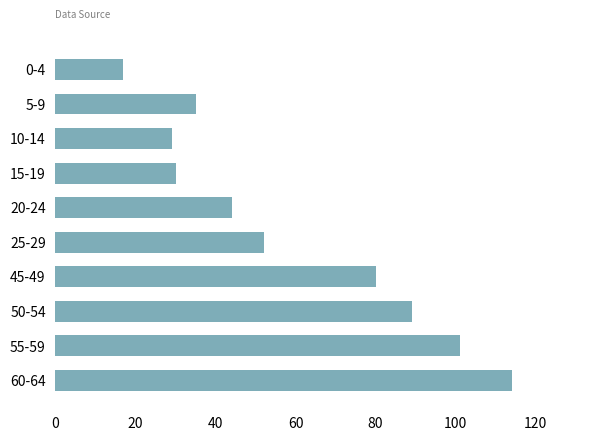

The chart shows a value of 30 at 0-4. True or false?

False